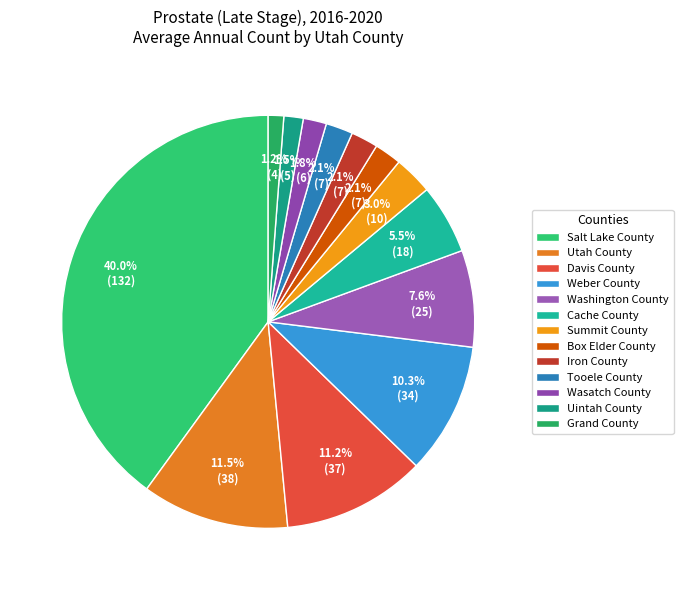

To the nearest percent, what is the difference between the Washington County and Summit County slice percentages?

5%